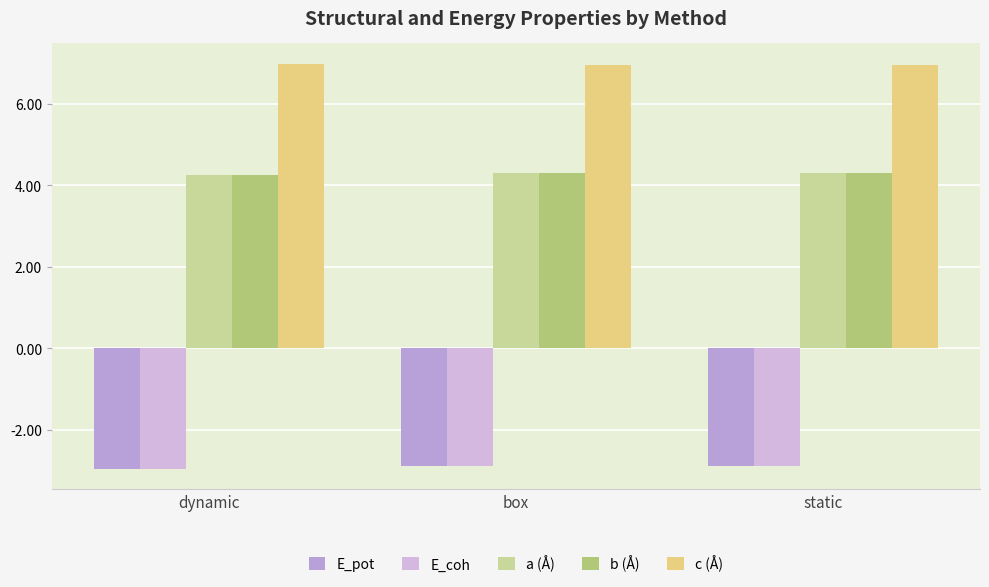

The value of E_coh at box is -2.9. True or false?

True